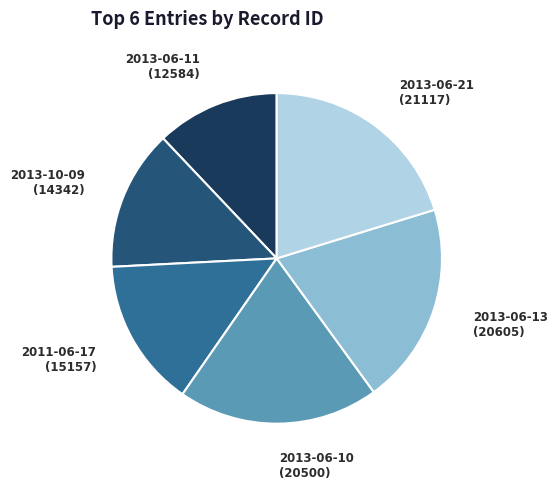

Which slice is the smallest?

2013-06-11